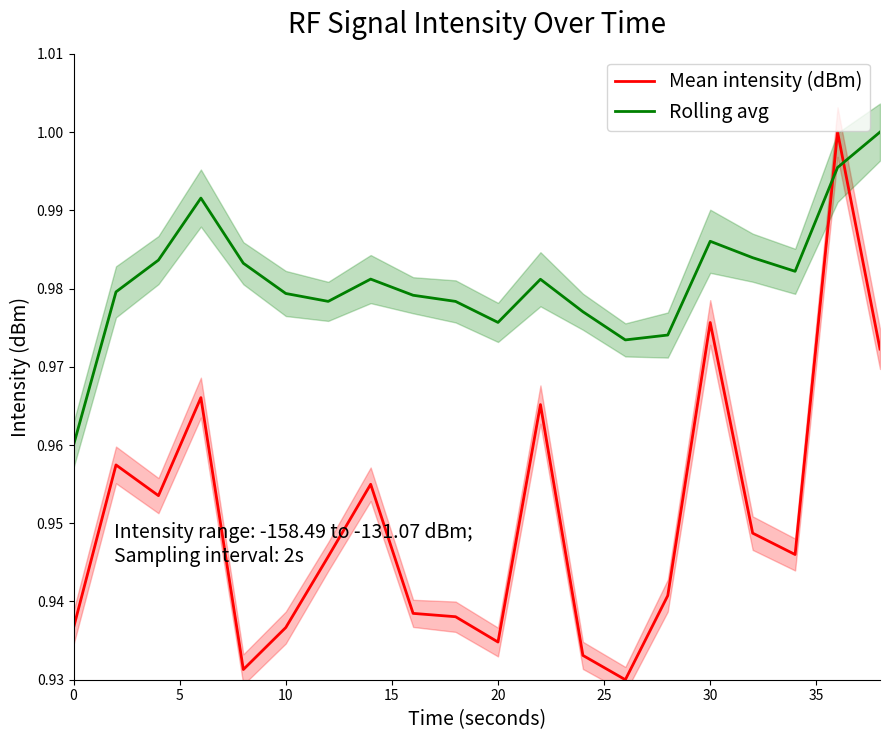

The Rolling avg series shows 0.5 at 10. True or false?

False